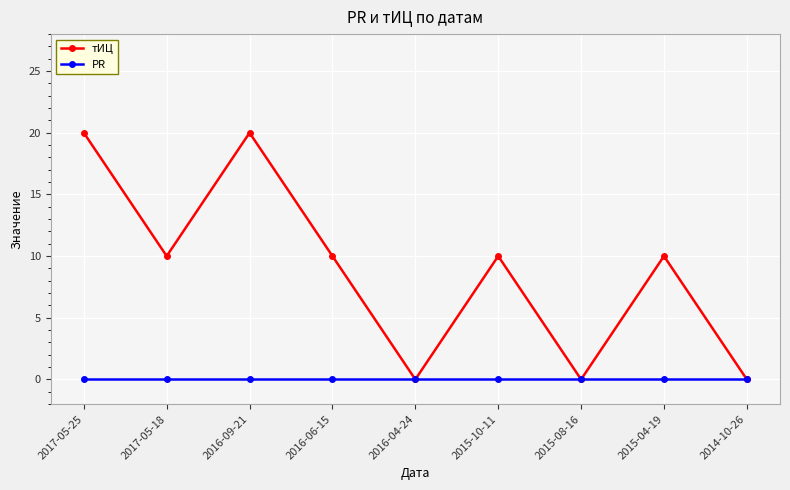

Is the value of тИЦ at 2017-05-25 greater than the value of PR at 2015-04-19?

Yes